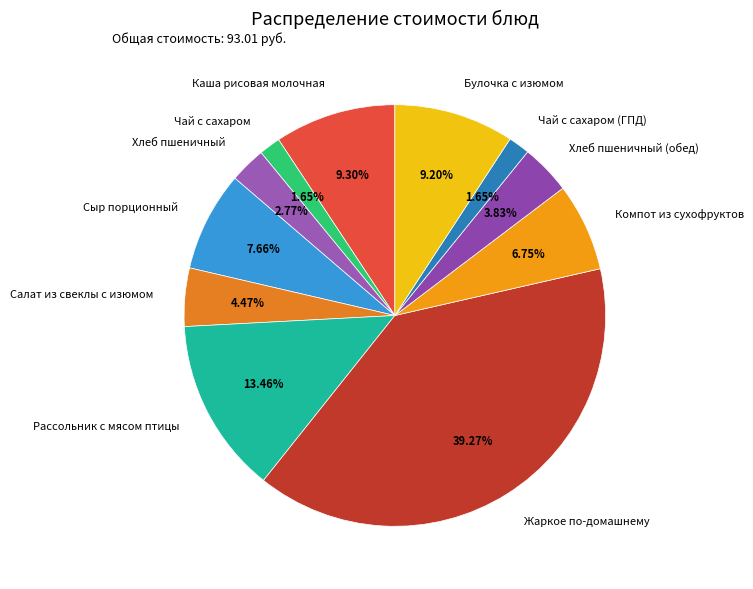

How much of the chart is everything except Булочка с изюмом?

90.8%